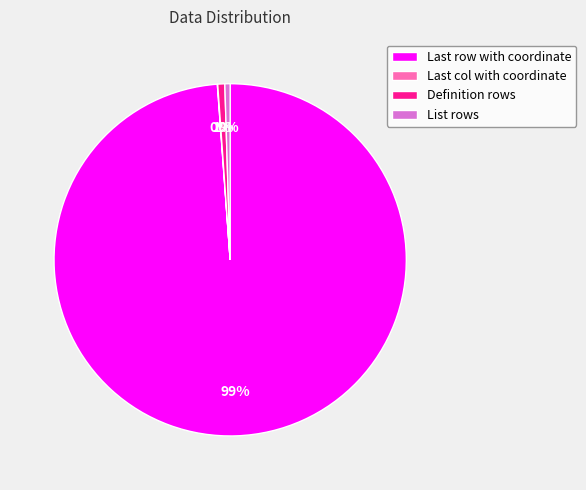

Which slice is the largest?

Last row with coordinate